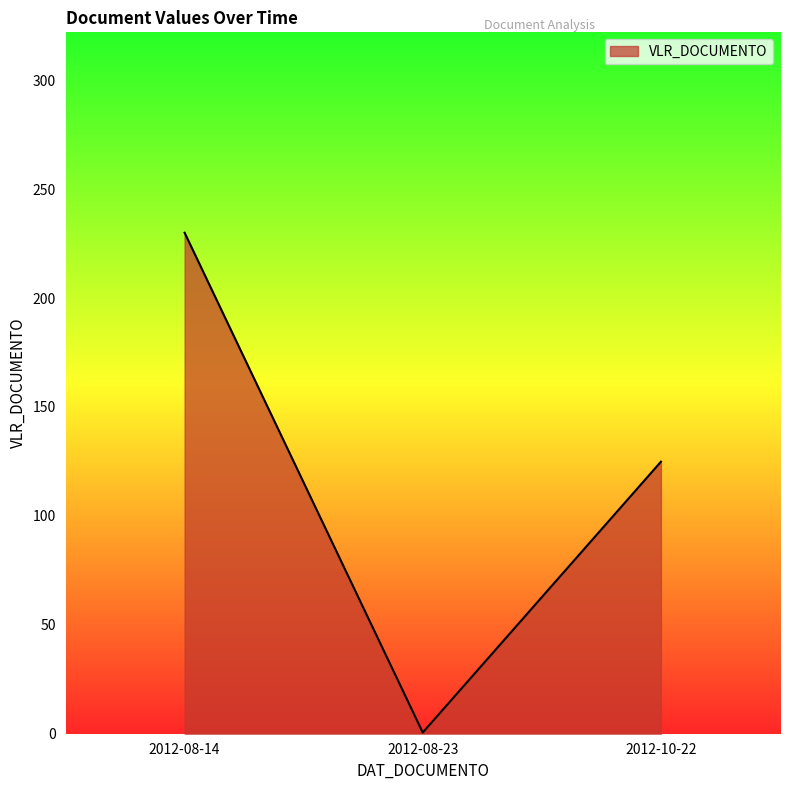

At which category does the chart reach its peak across all series?

2012-08-14